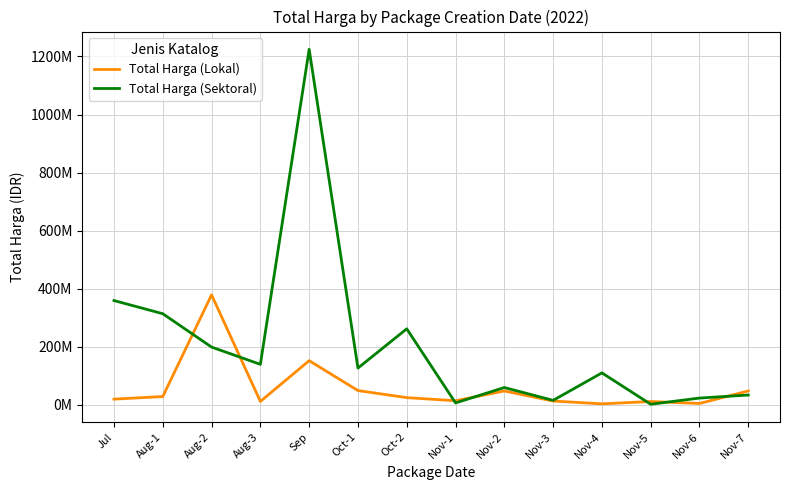

True or false: Total Harga (Sektoral) and Total Harga (Lokal) cross at least once.

True